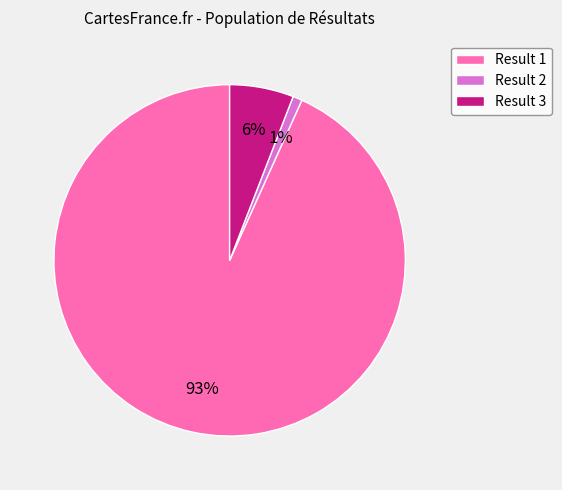

To the nearest percent, what is the average slice percentage?

33%